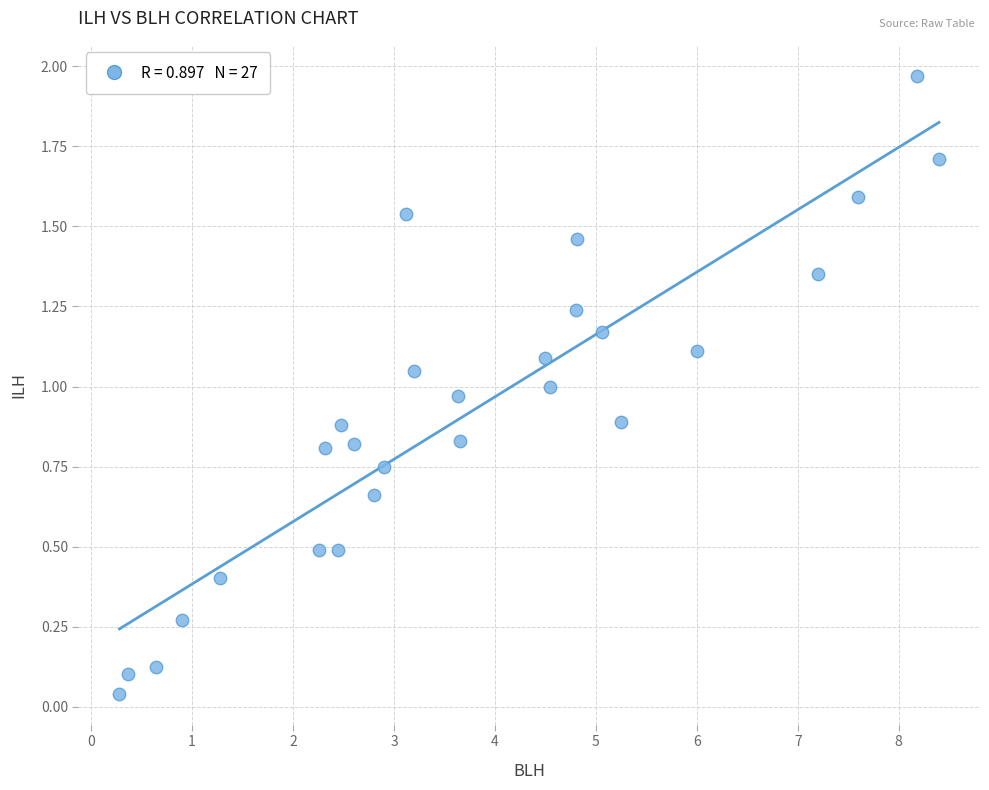

What is the range of Y values (max minus min)?

1.9